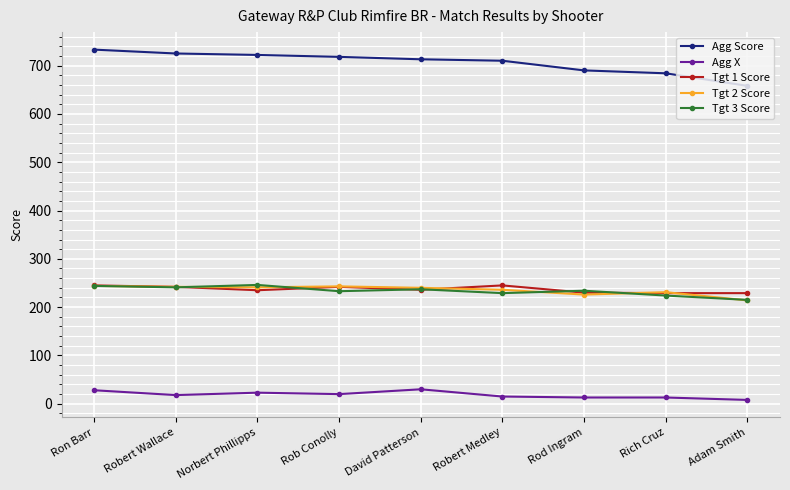

What is the label of the 1st point from the right?

Adam Smith